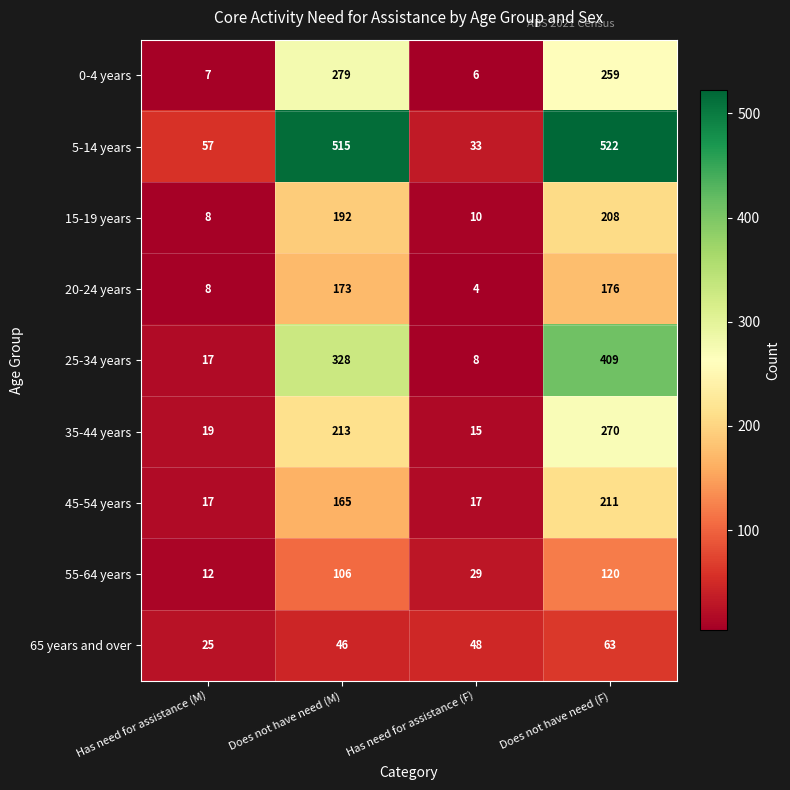

Rank the series at Has need for assistance (F) from lowest to highest value.

20-24 years, 0-4 years, 25-34 years, 15-19 years, 35-44 years, 45-54 years, 55-64 years, 5-14 years, 65 years and over